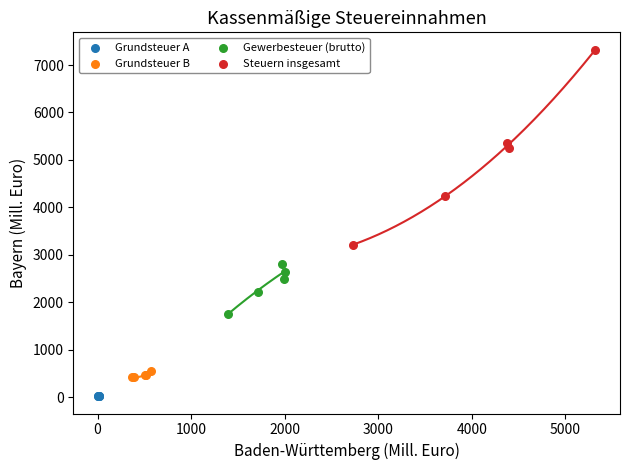

Which series has the largest Y range (max minus min)?

Steuern insgesamt